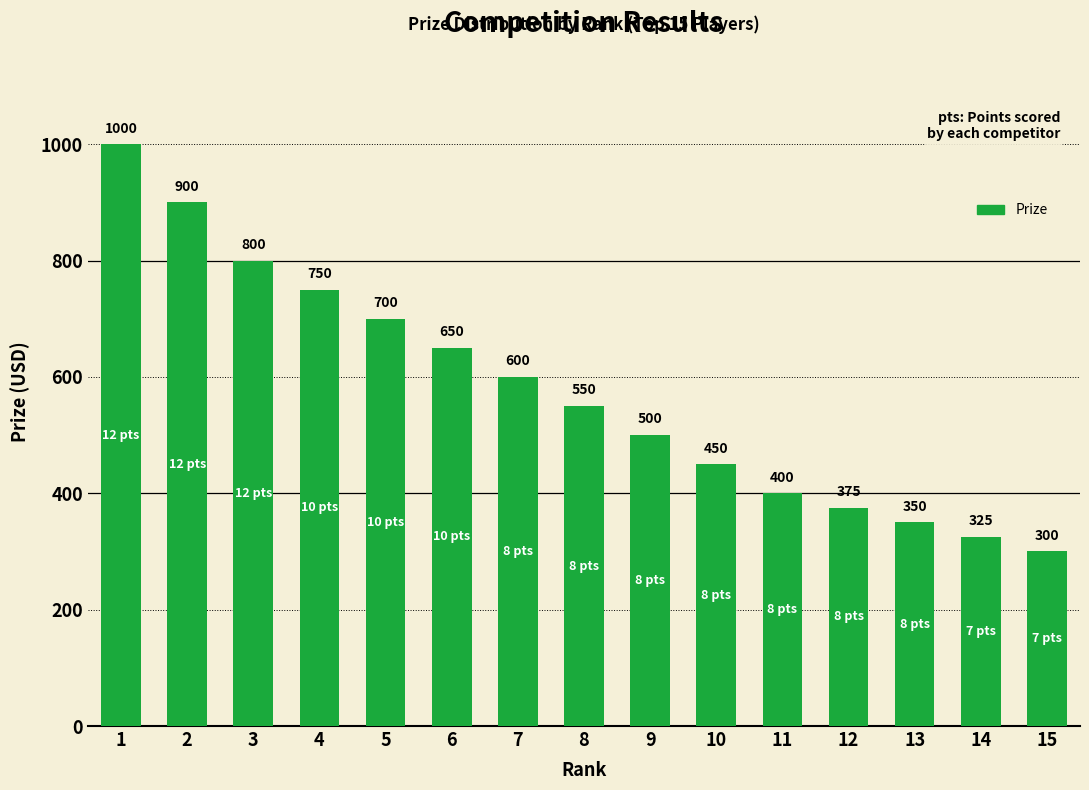

What is the minimum value shown in the chart?

300